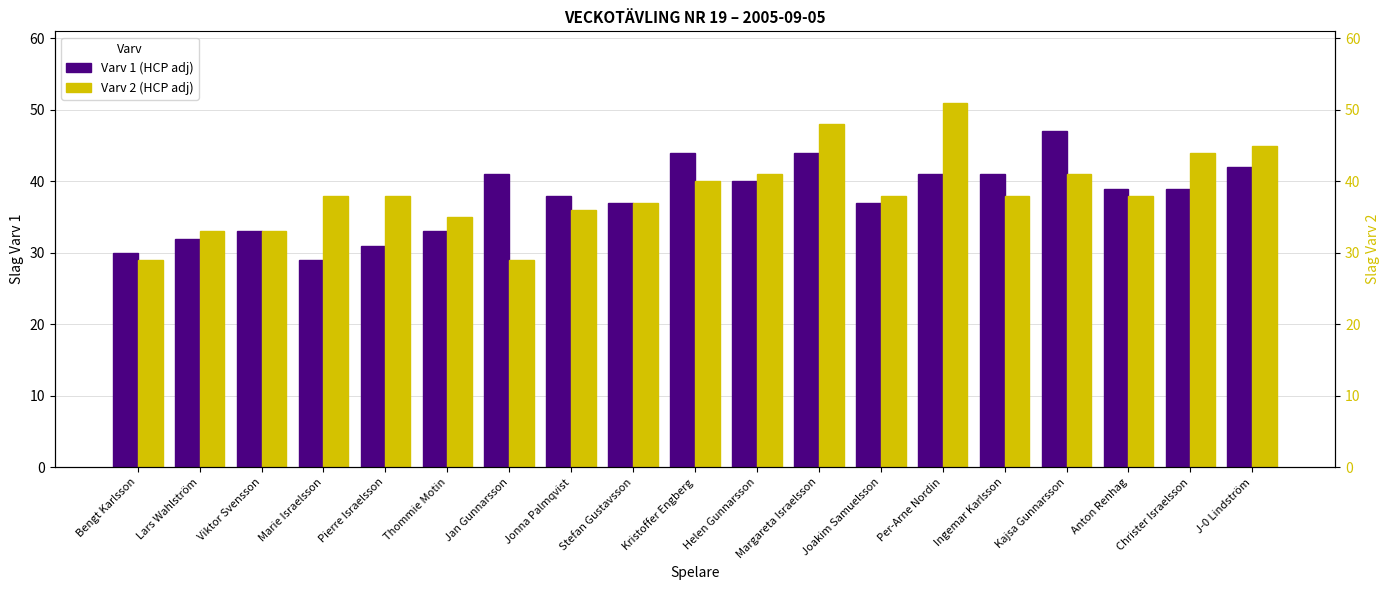

Which series has the widest spread of values?

Varv 2 (HCP adj)